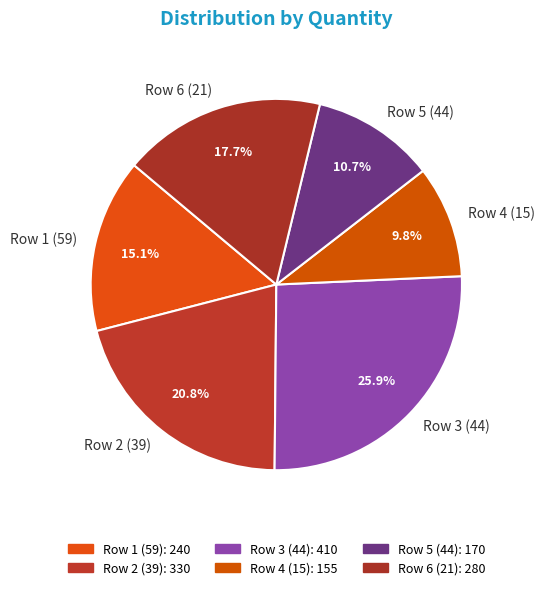

Count the number of slices in the pie.

6